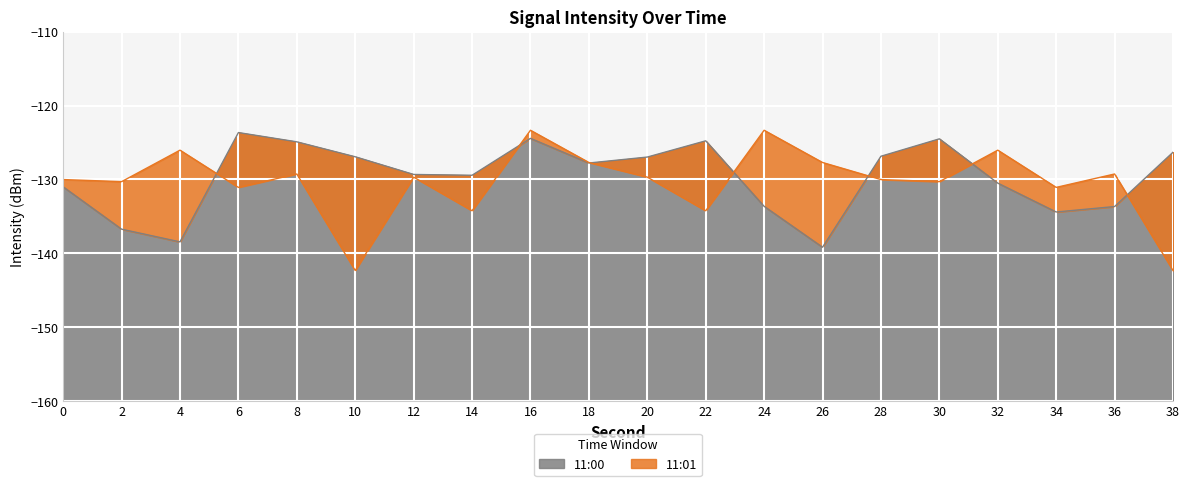

What value does the 11:01 series have at 10?

-142.3